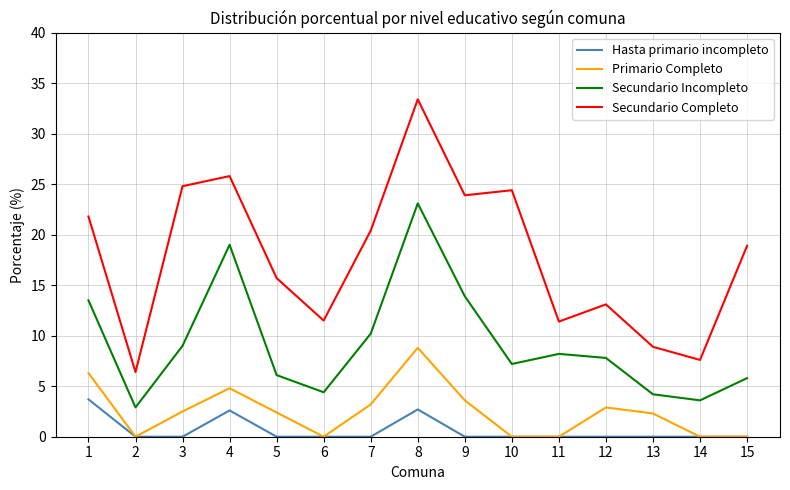

True or false: Primario Completo and Secundario Completo intersect in this chart.

False